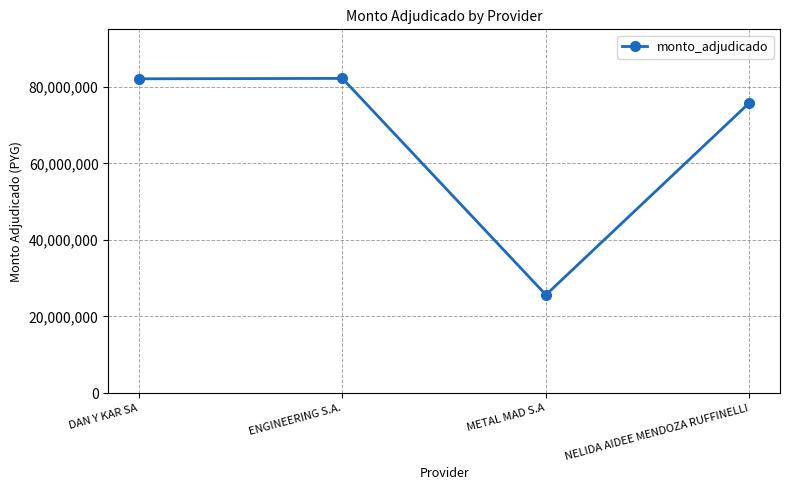

Approximately how many times larger is the value at METAL MAD S.A compared to DAN Y KAR SA?

0.3